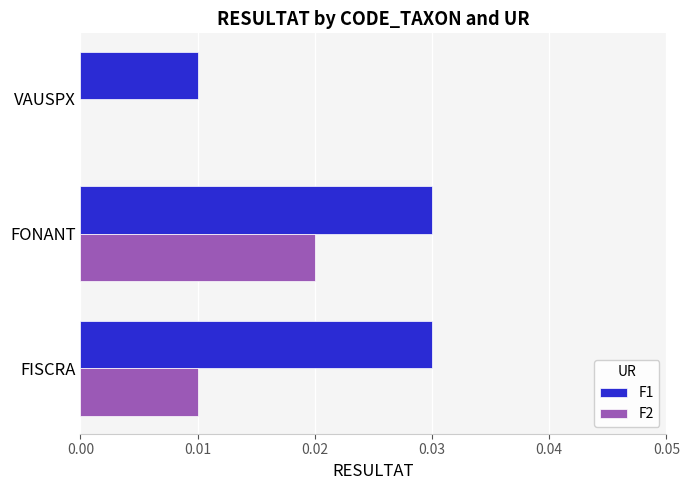

Is it true that F1 equals 0.0 at FISCRA?

True